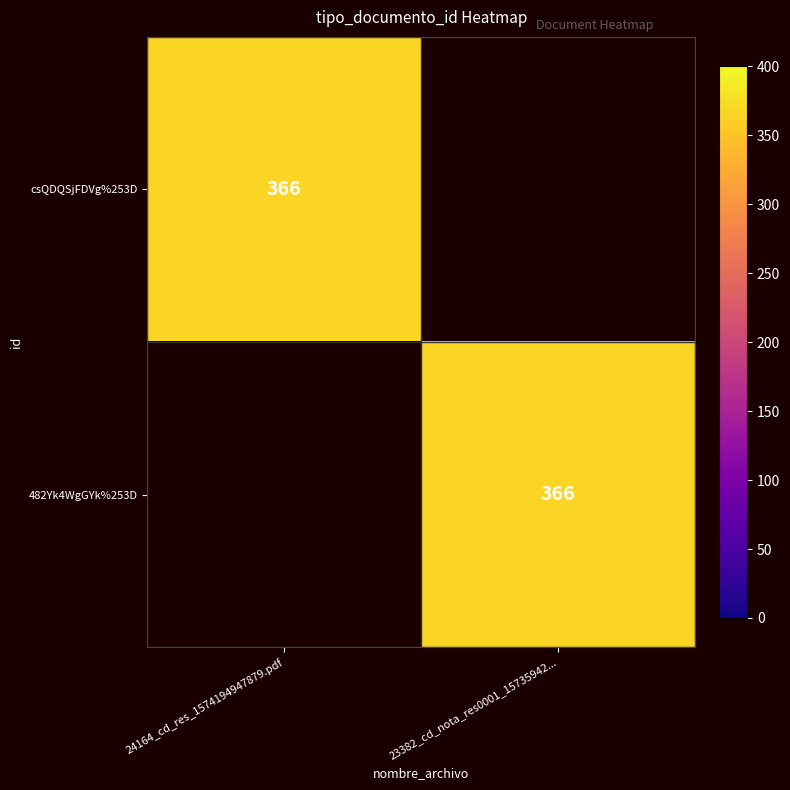

True or false: csQDQSjFDVg%253D has a value of 366 at 24164_cd_res_1574194947879.pdf.

True